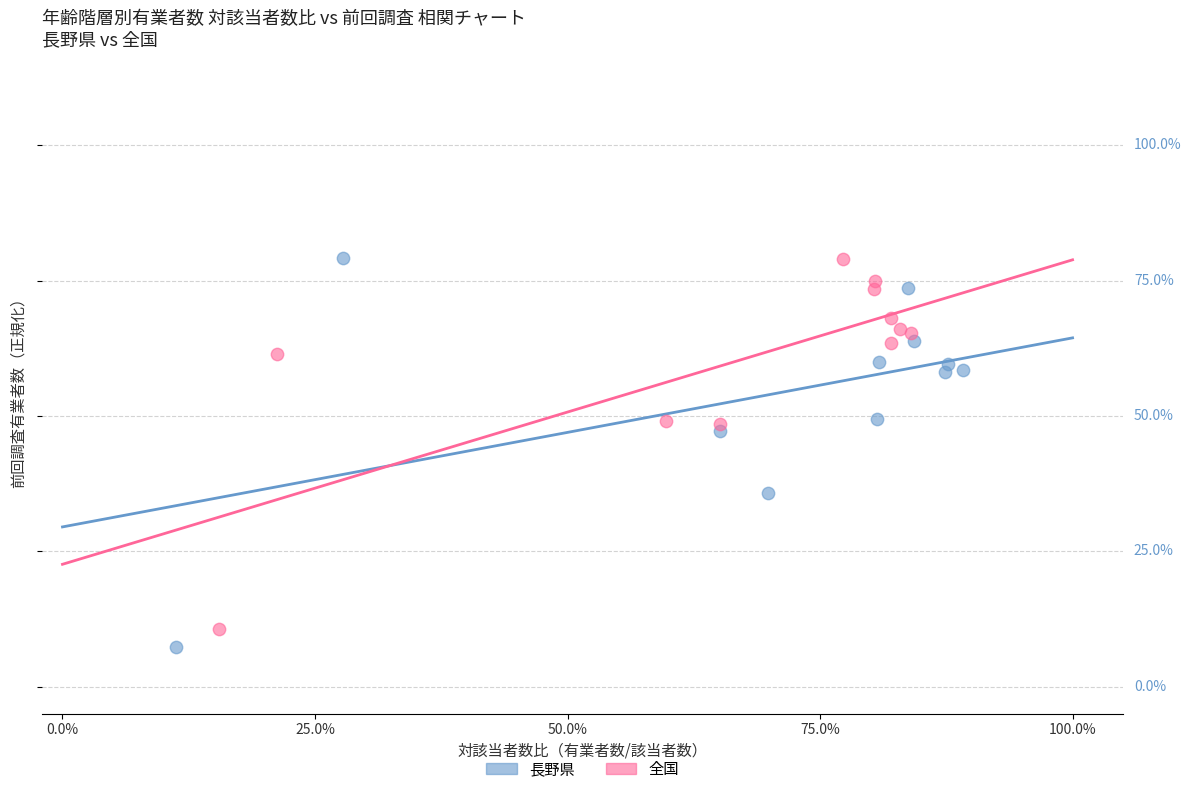

Which series has the widest spread of Y values?

長野県